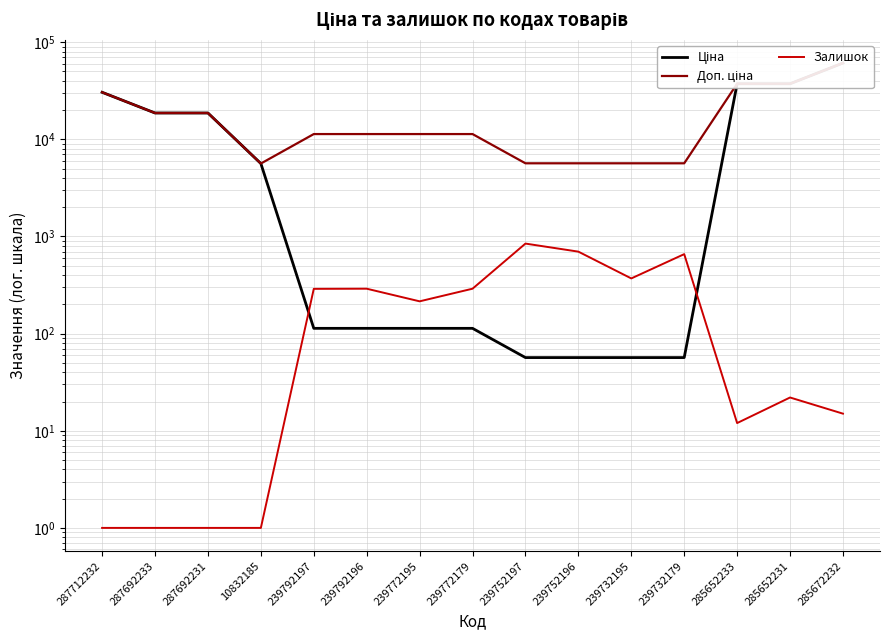

At which label does Ціна first exceed 113?

287712232